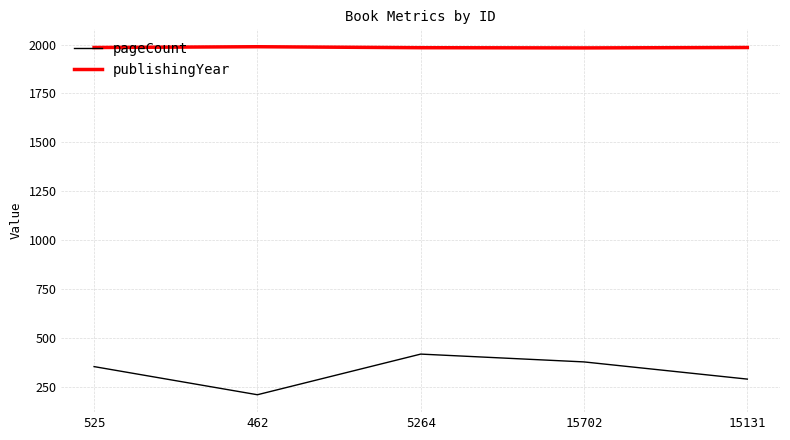

Is it true that publishingYear equals 1983 at 15702?

True